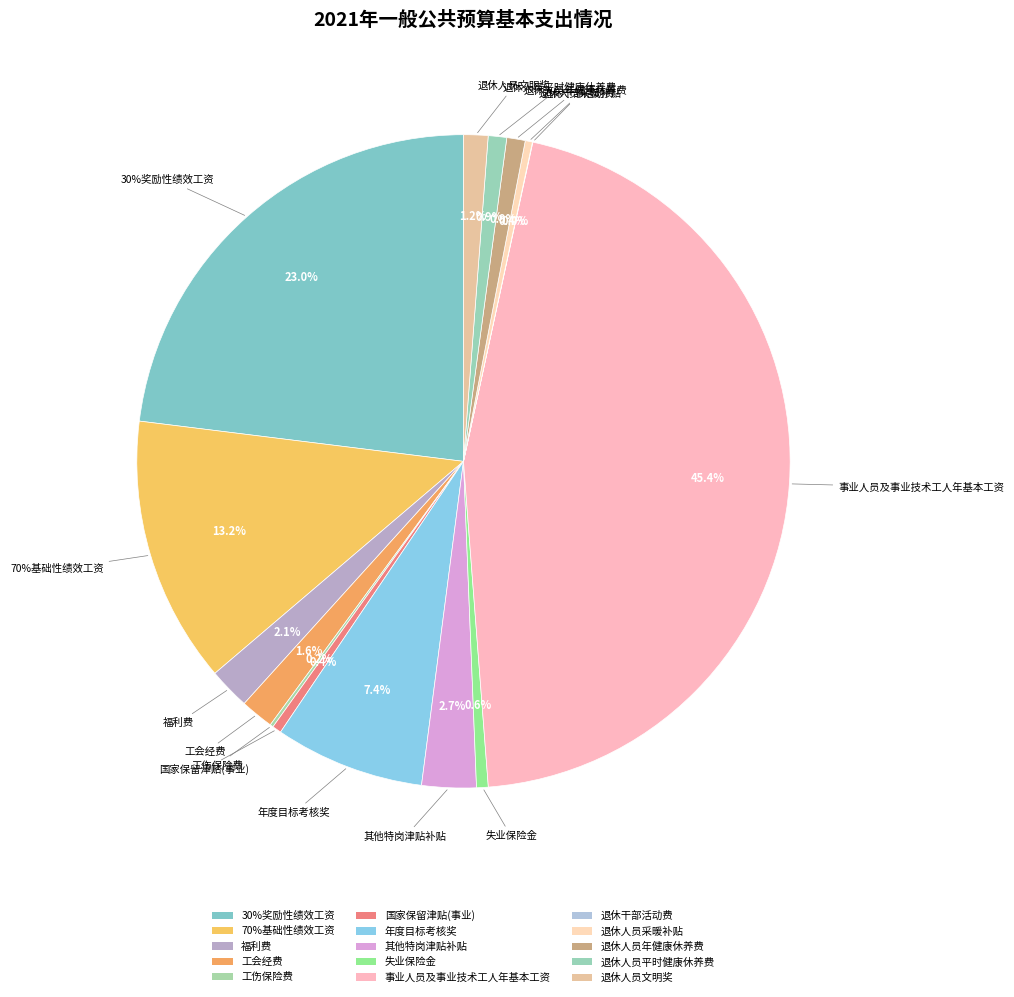

To the nearest percent, what is the difference between the largest and smallest slice percentages?

45%